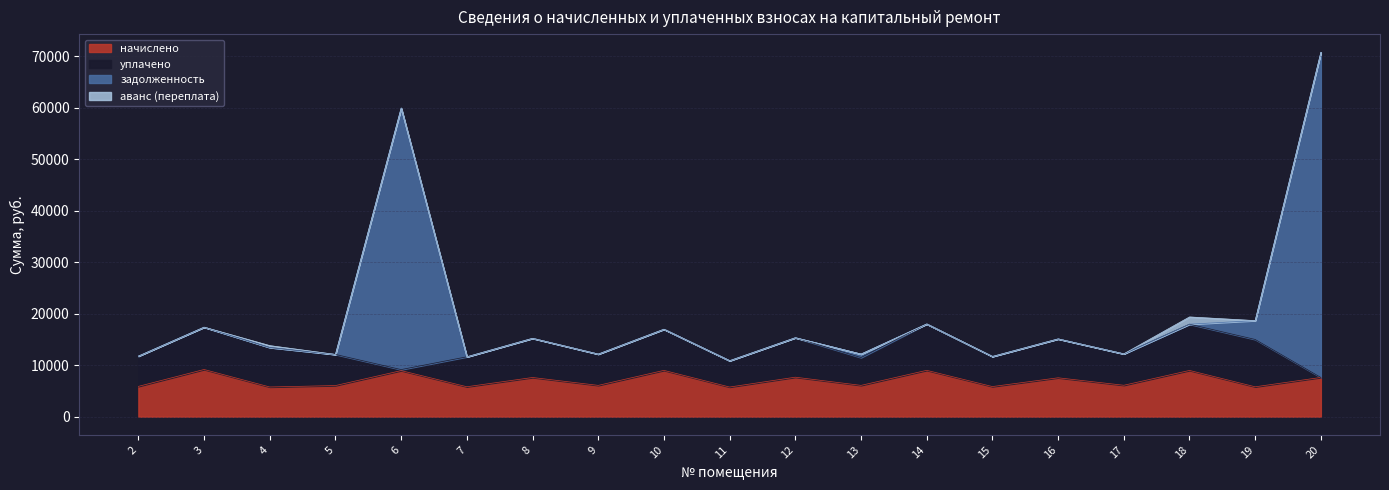

At which category is the sum across all series the highest?

20